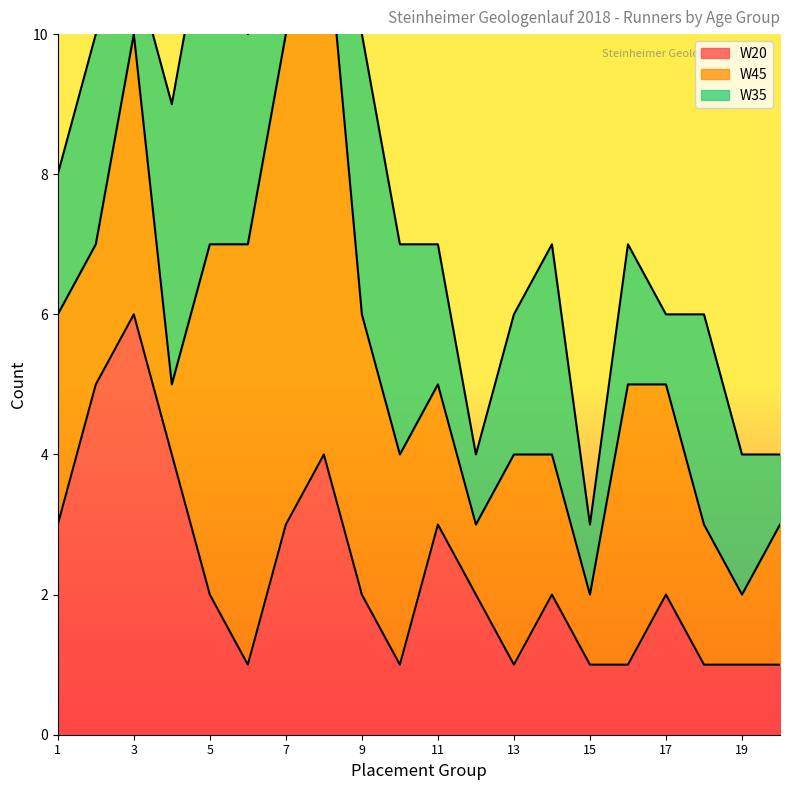

Which category has the highest value in the W20 series?

3